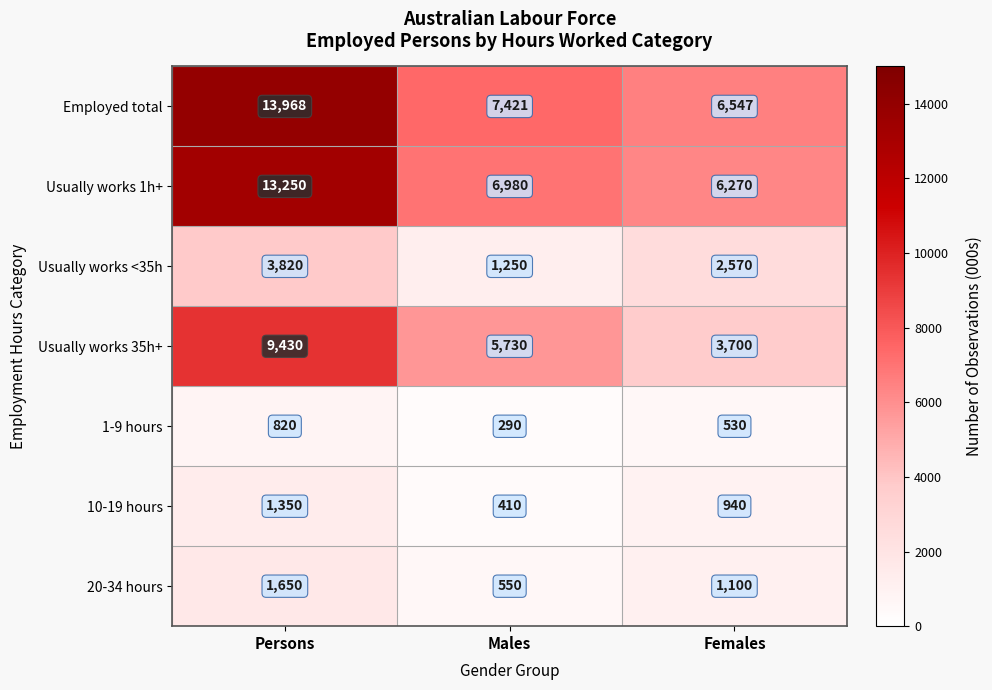

What is the smallest value displayed?

290